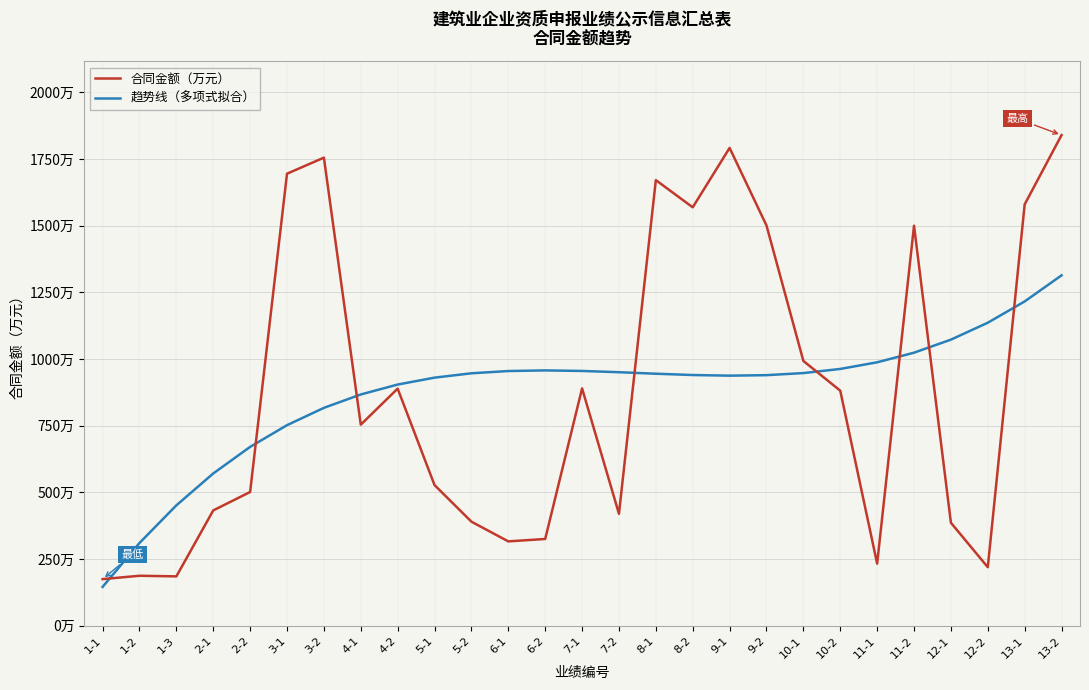

Does the chart display data point markers on the line(s)?

No